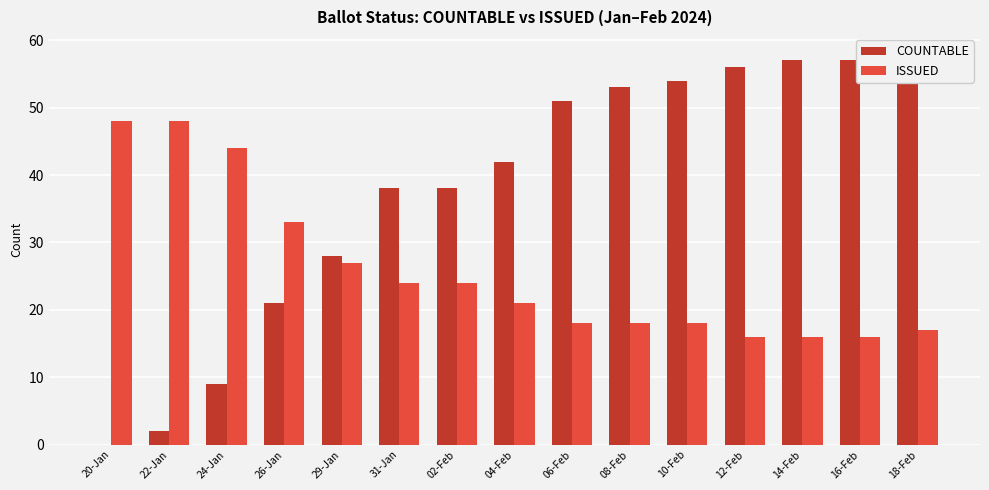

What is the difference between the maximum and second lowest values in the ISSUED series?

32